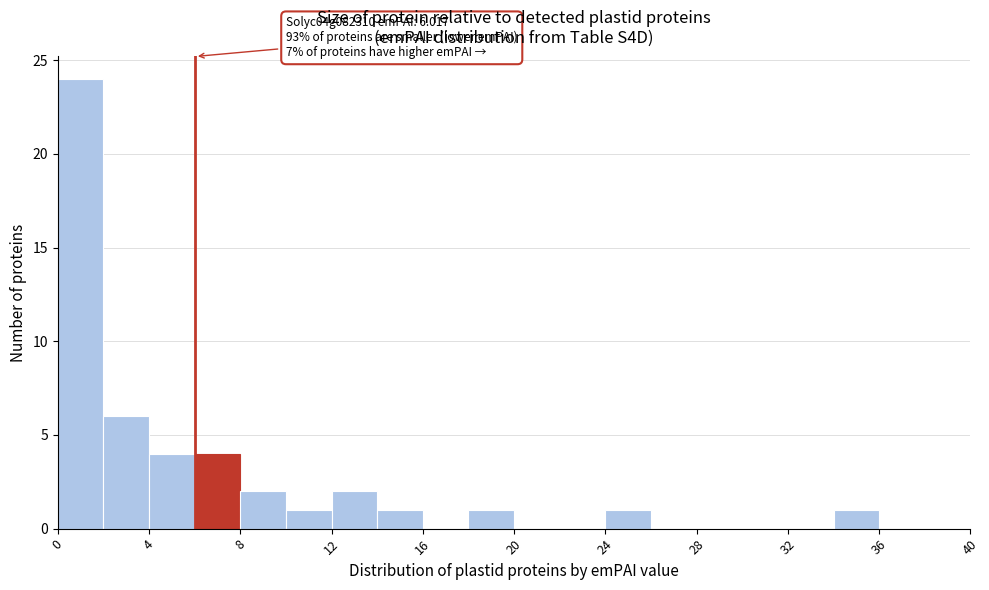

Which range on the x-axis has the tallest bar?

0 to 2